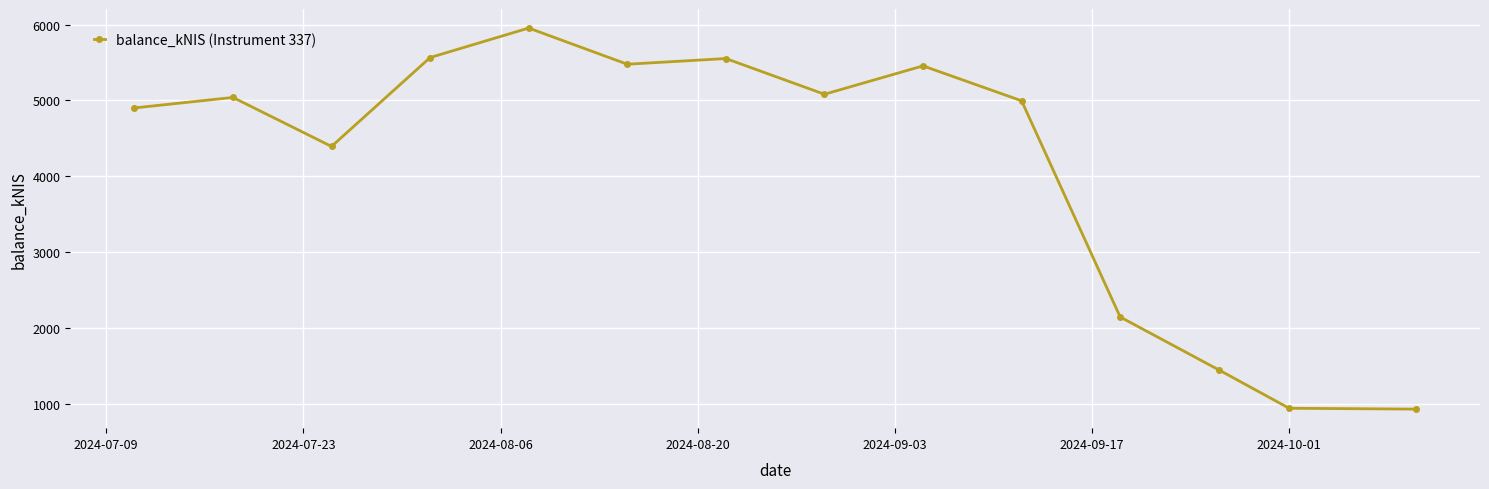

What is the difference between the maximum and minimum values?

5016.3